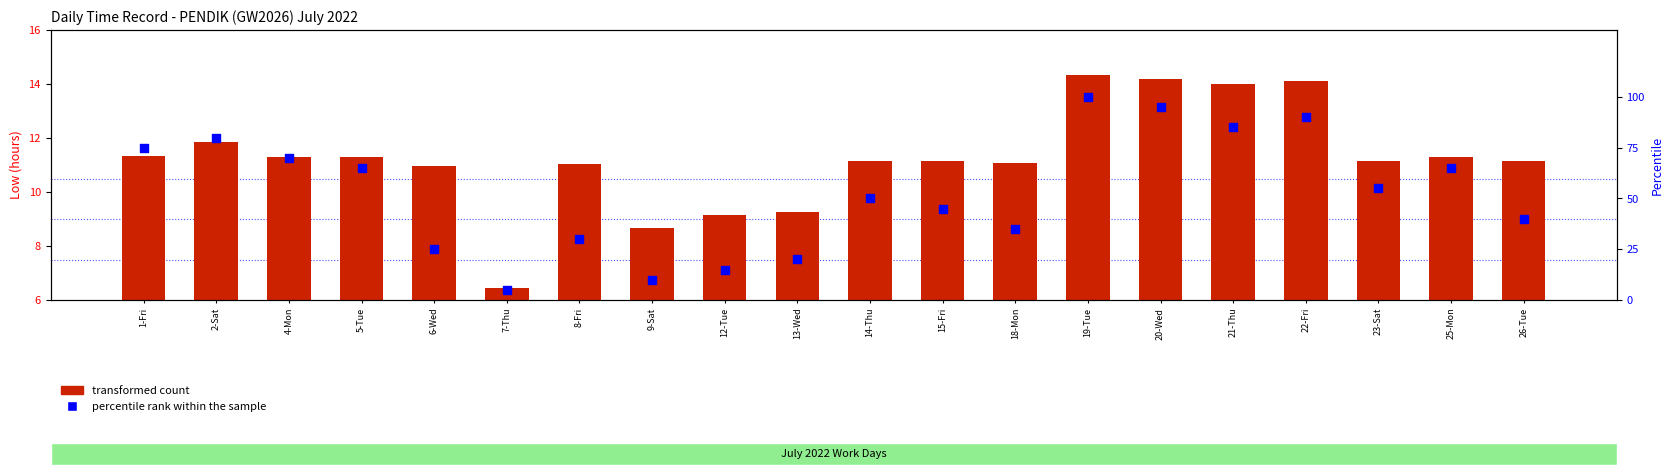

Is the value of percentile rank within the sample at 8-Fri greater than the value of transformed count at 23-Sat?

Yes